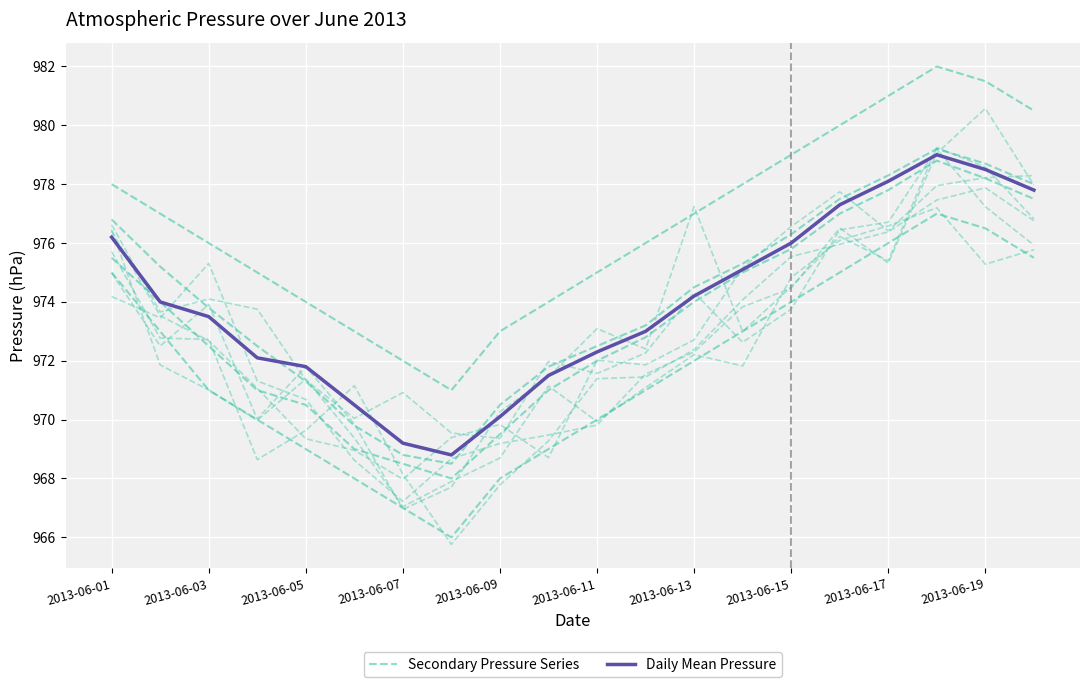

What is the highest value of the Daily Mean Pressure series?

979.0